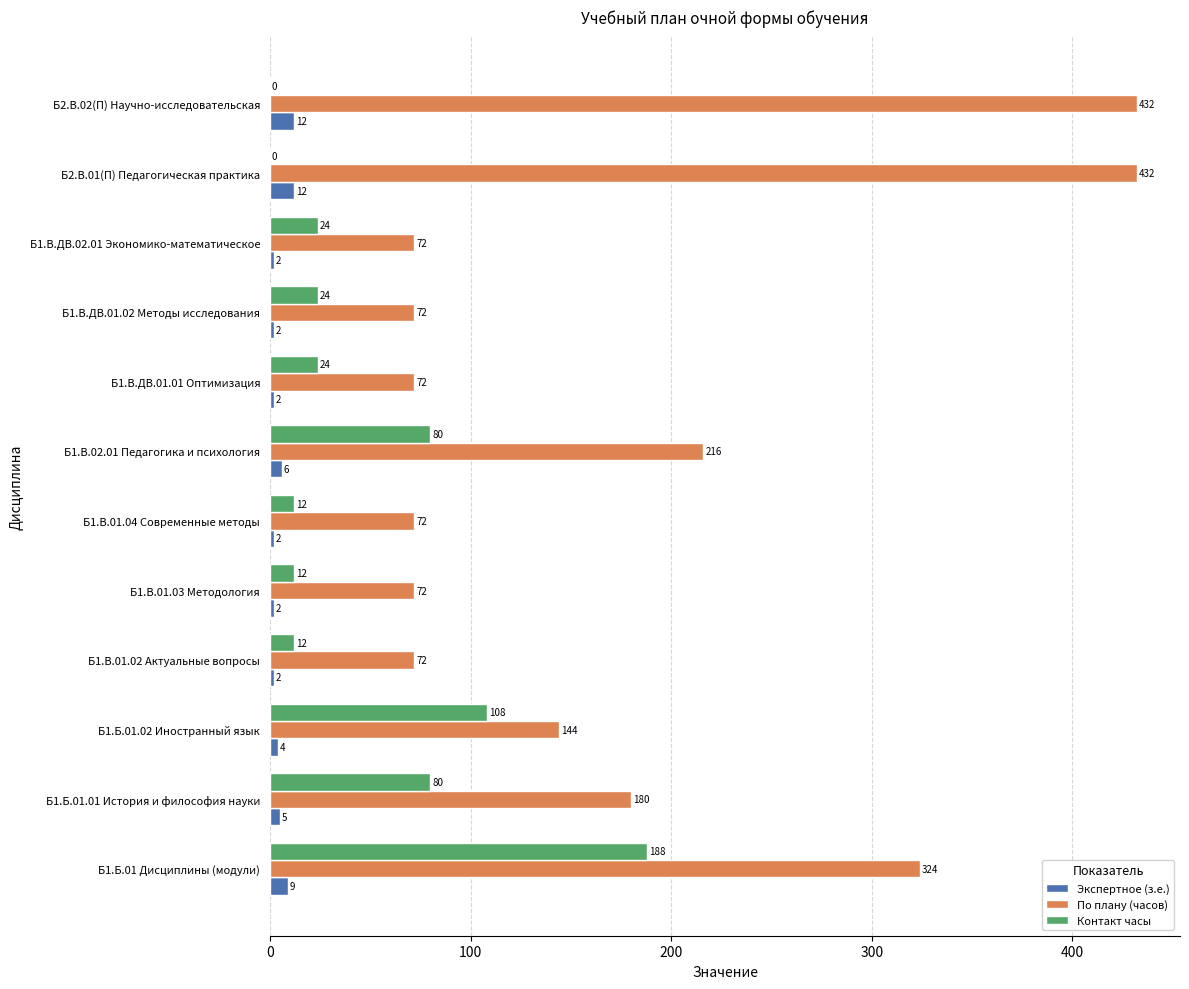

What is the sum of all Контакт часы values?

564